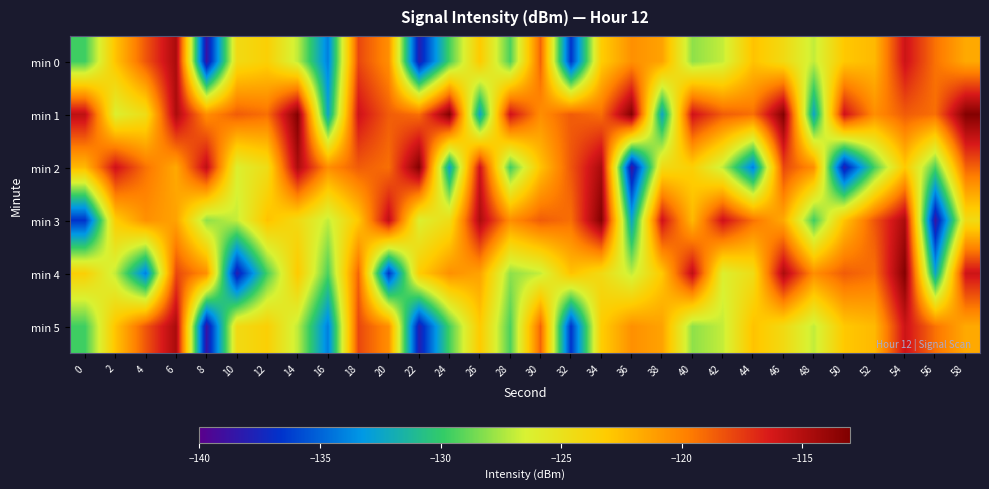

Rank the series by their maximum value, from lowest to highest.

min 0, min 5, min 1, min 2, min 3, min 4